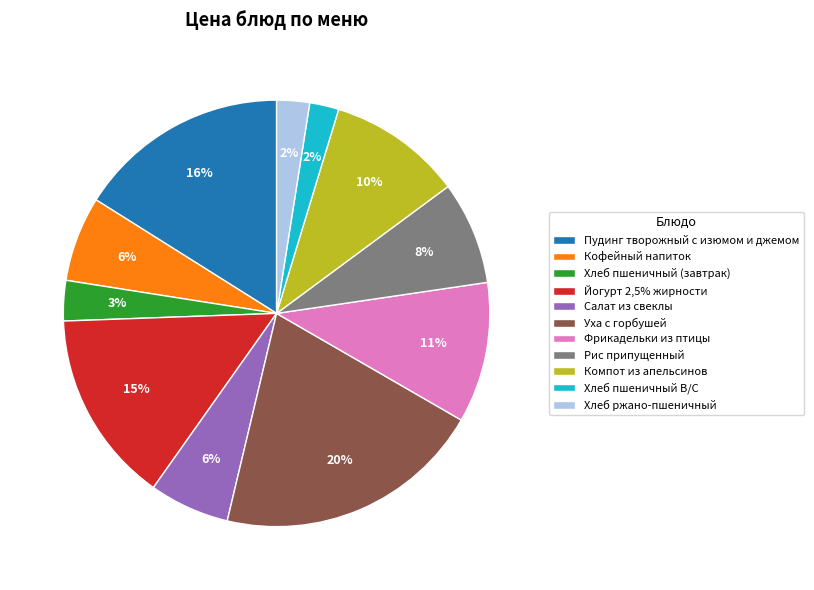

How many segments does this pie chart have?

11